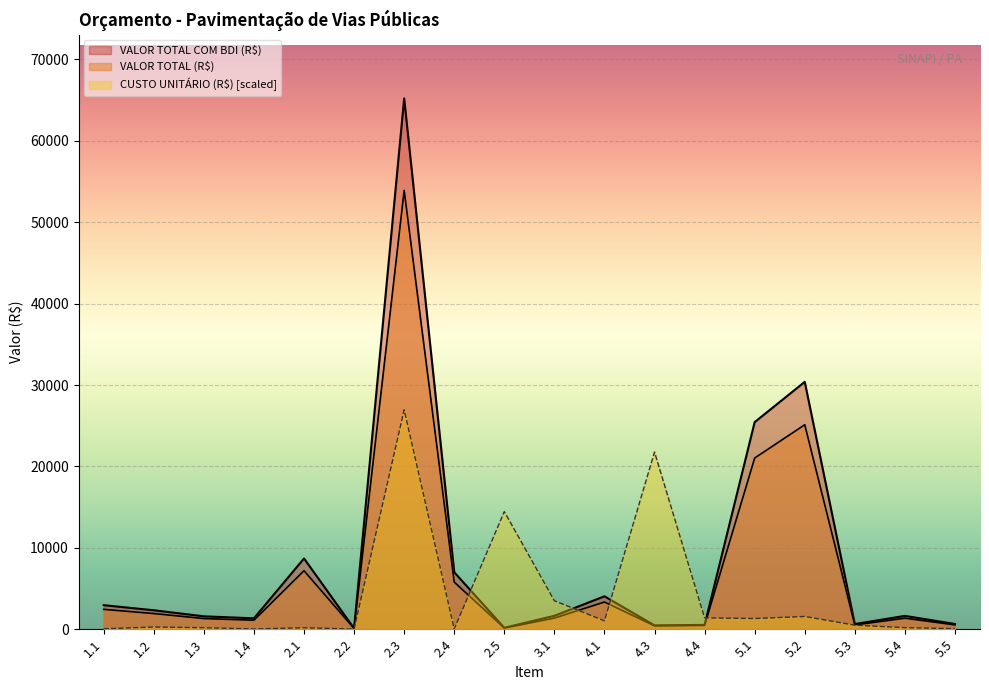

What is the difference between the maximum and second lowest values in the VALOR TOTAL (R$) series?

53756.3